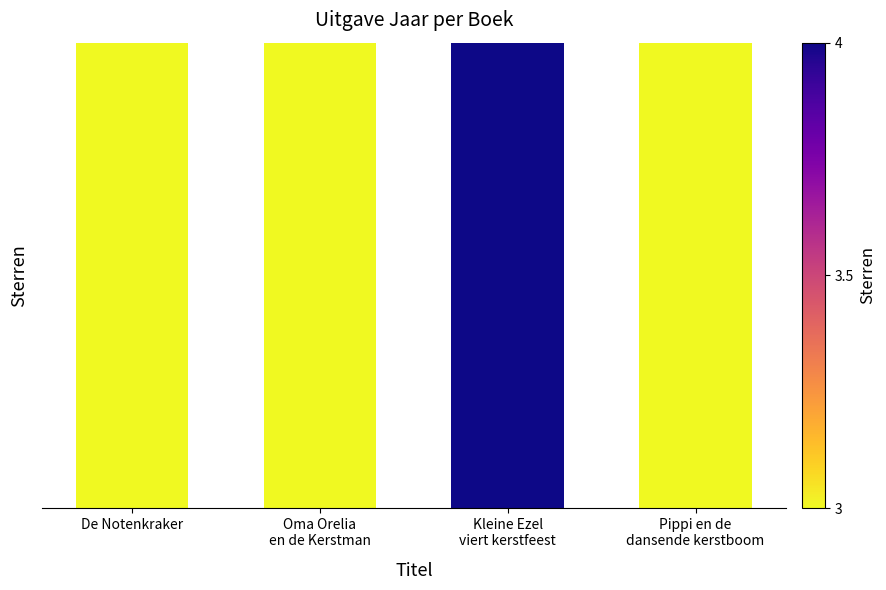

What is the difference between the values at Kleine Ezel
viert kerstfeest and De Notenkraker?

1